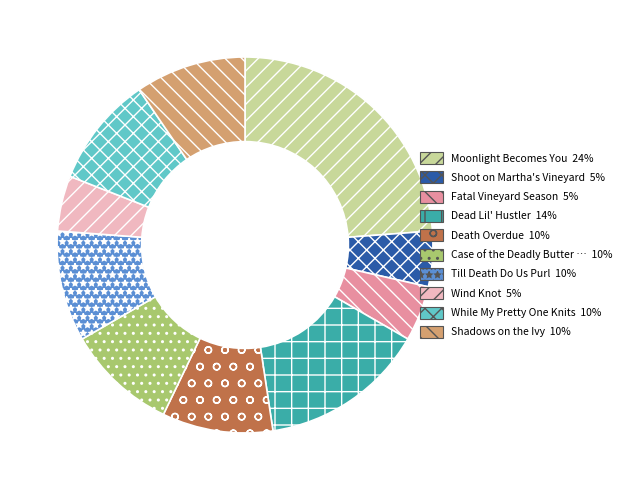

Is there a majority slice in this chart?

No